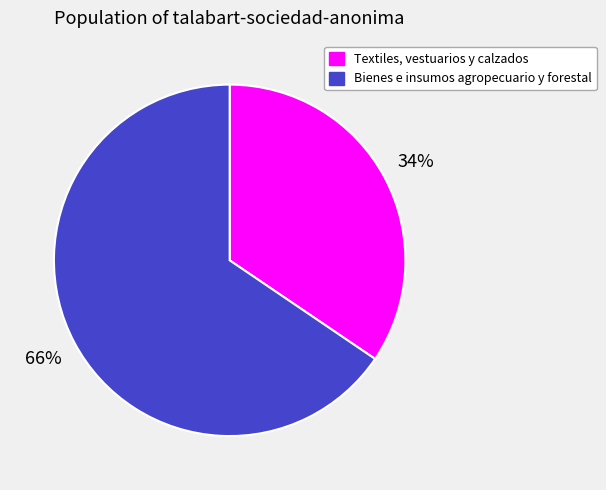

To the nearest percent, what portion does Textiles, vestuarios y calzados represent?

34%